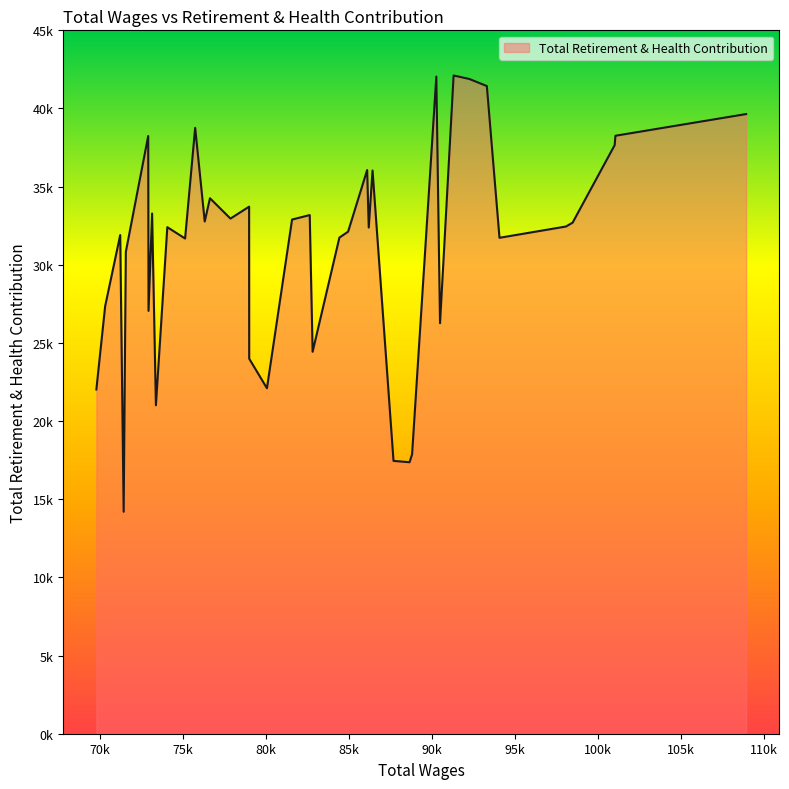

What is the sum of all values?

1246266